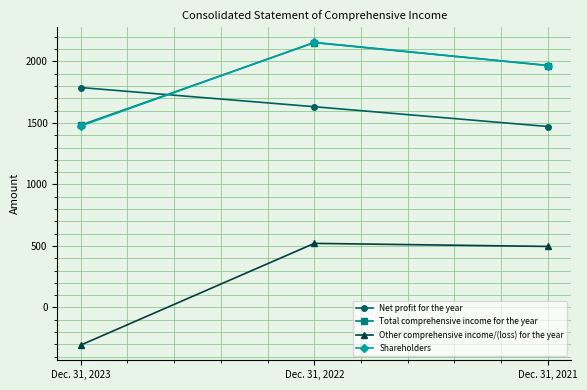

What is the value of the Other comprehensive income/(loss) for the year point at the 1st from the left?

-306